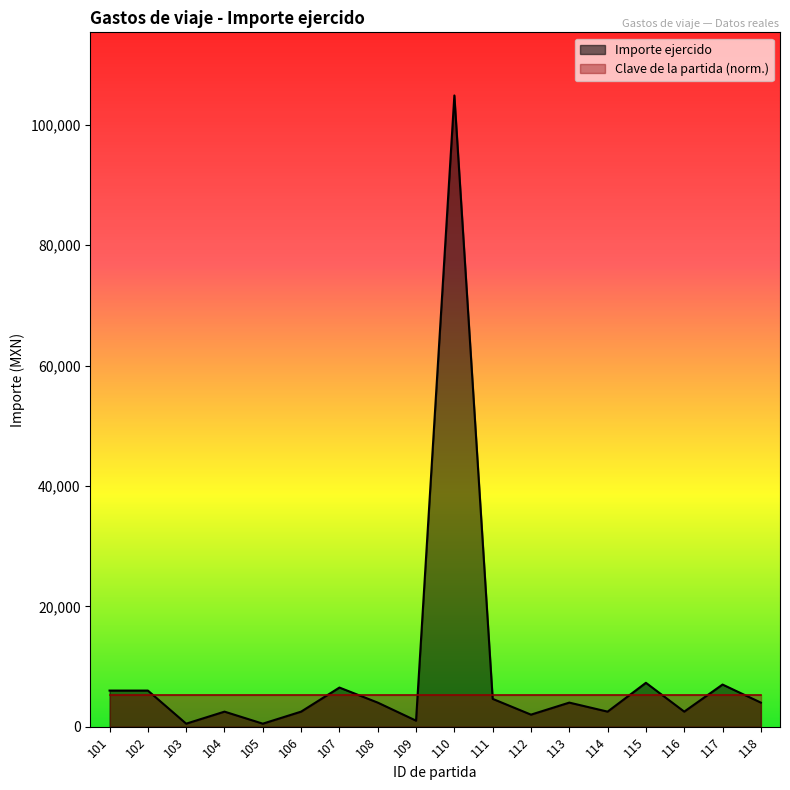

How many lines are shown in the chart?

2